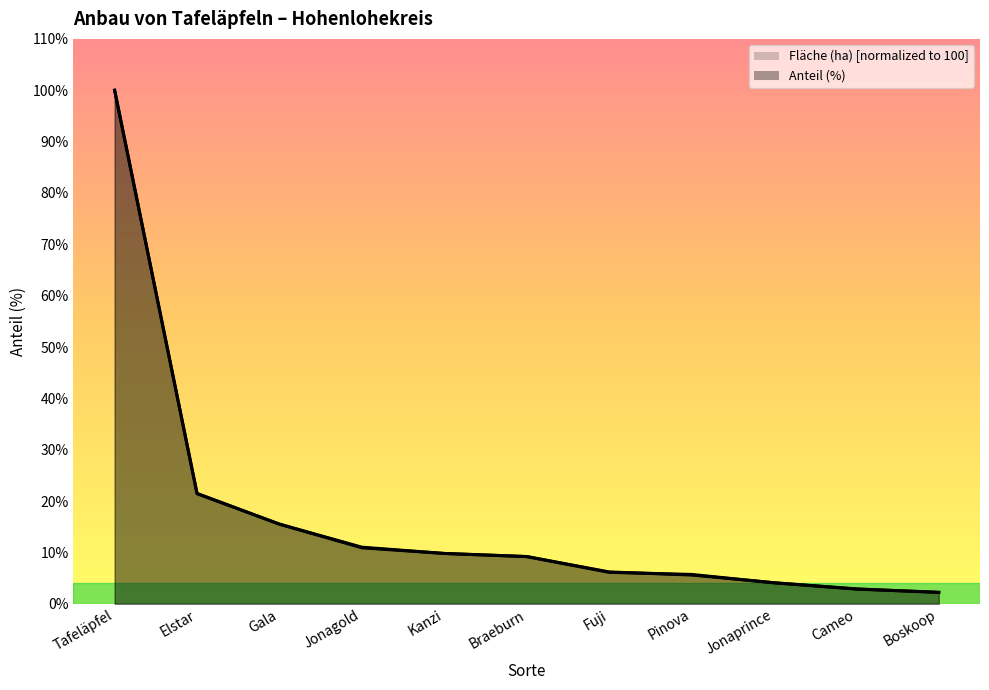

What is the total value across all series at Tafeläpfel?

200.0